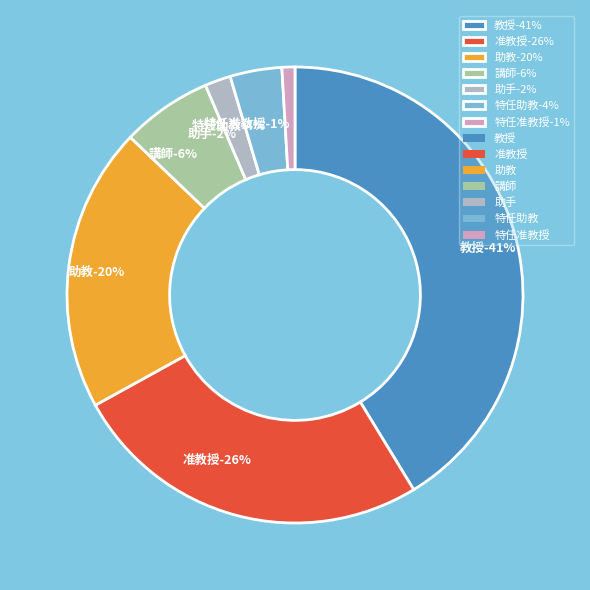

Does 特任准教授 account for over 50% of the chart?

No